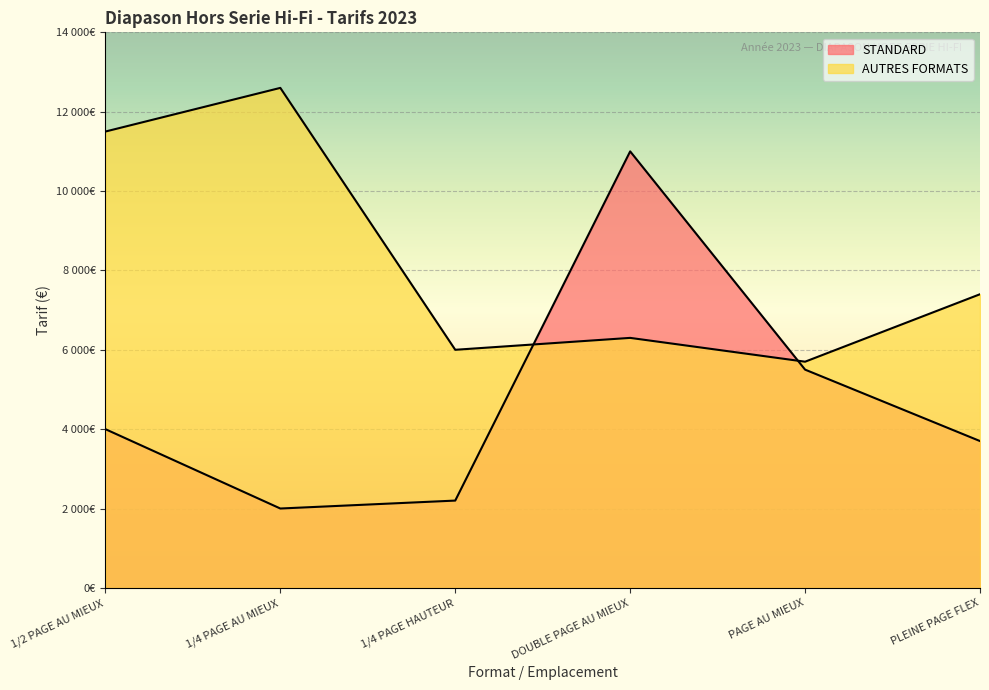

Rank the categories by STANDARD value from highest to lowest.

DOUBLE PAGE AU MIEUX, PAGE AU MIEUX, 1/2 PAGE AU MIEUX, PLEINE PAGE FLEX, 1/4 PAGE HAUTEUR, 1/4 PAGE AU MIEUX